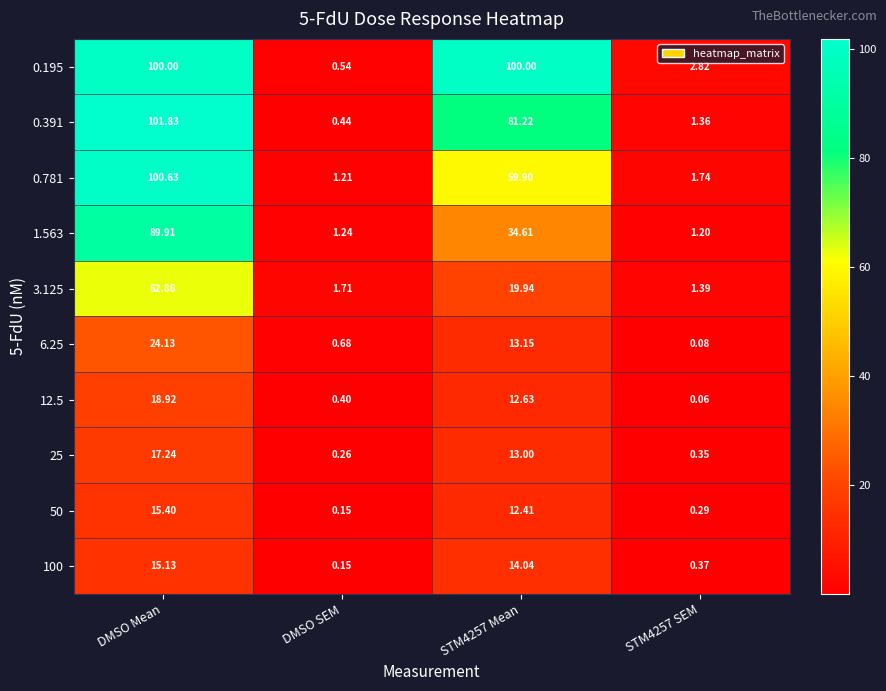

Between STM4257 Mean and STM4257 SEM, which series saw the biggest shift?

0.195